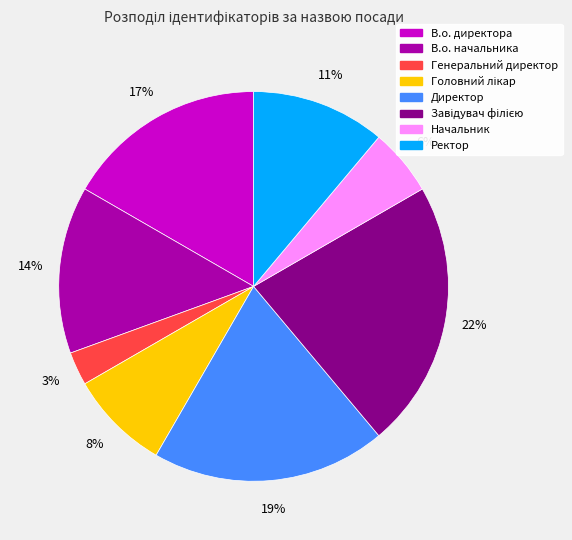

How many slices are in this pie chart?

8